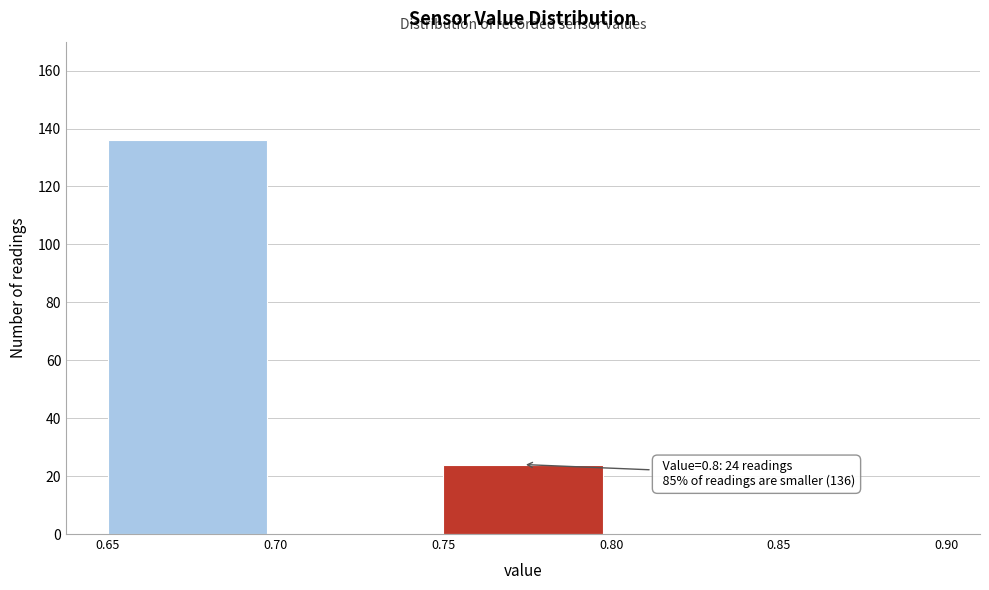

Over which range of the x-axis is the bar tallest?

0.65 to 0.70